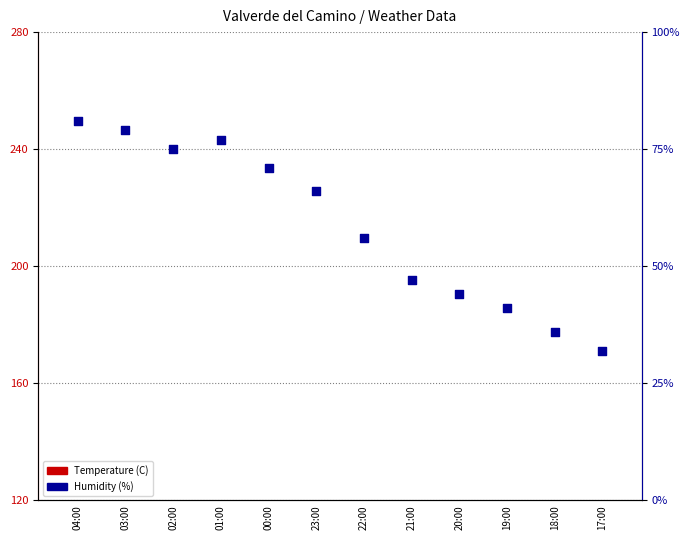

Which series reaches the maximum Y coordinate?

Humidity (%)